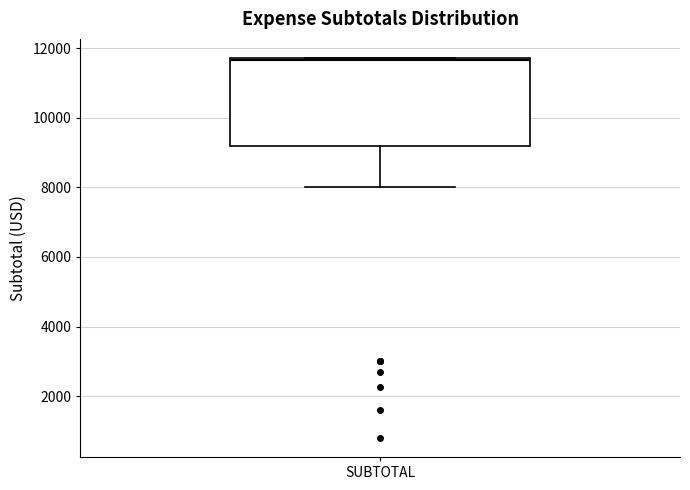

Where does the median line of the box for SUBTOTAL sit on the y-axis? The values are not printed on the chart, so give them approximately, as read against the axis.

11600